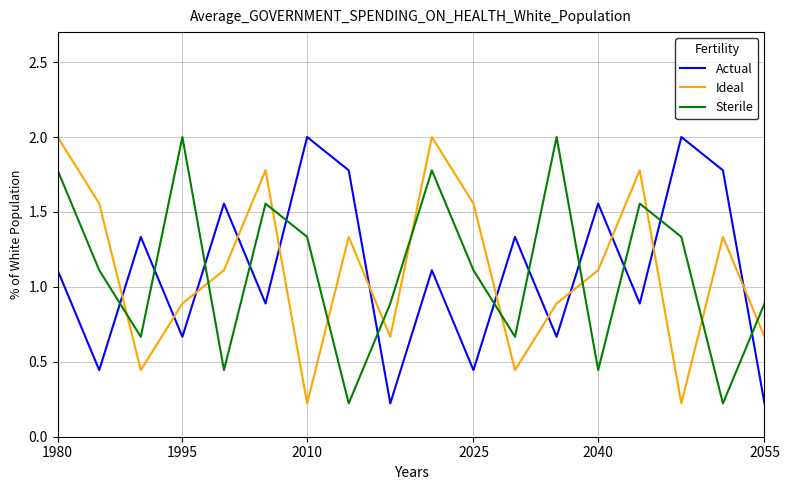

Which series ends up on top after the final intersection of Ideal and Sterile?

Sterile